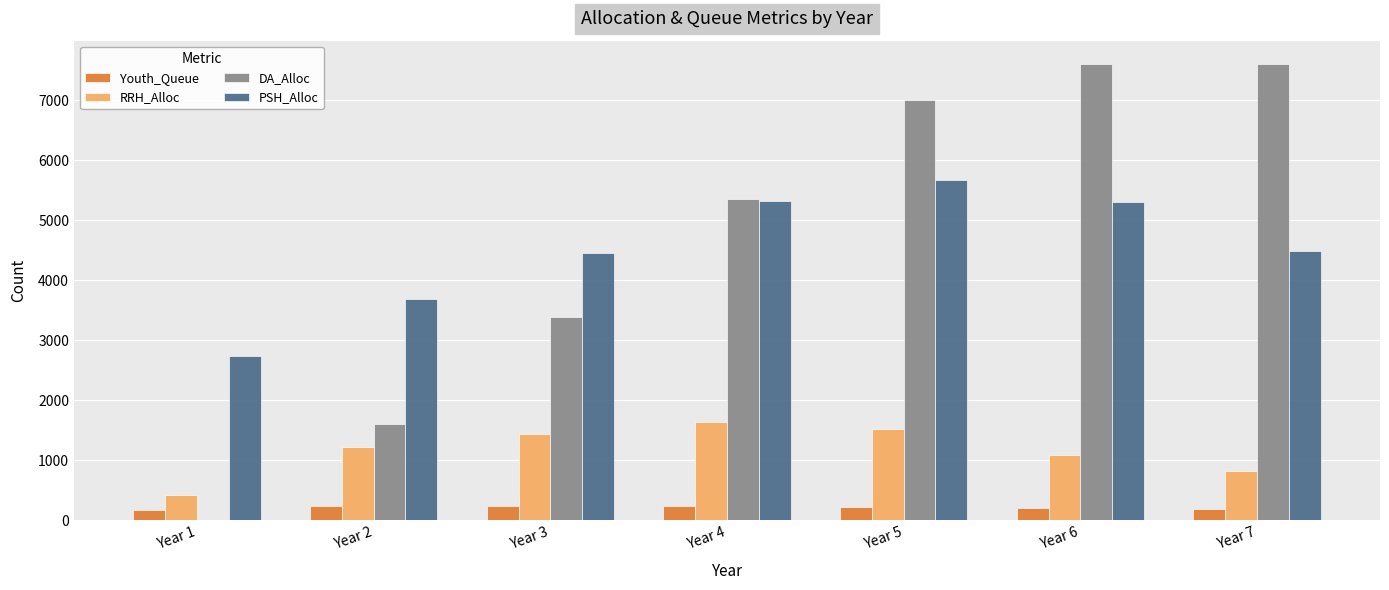

What is the sum of all DA_Alloc values?

32581